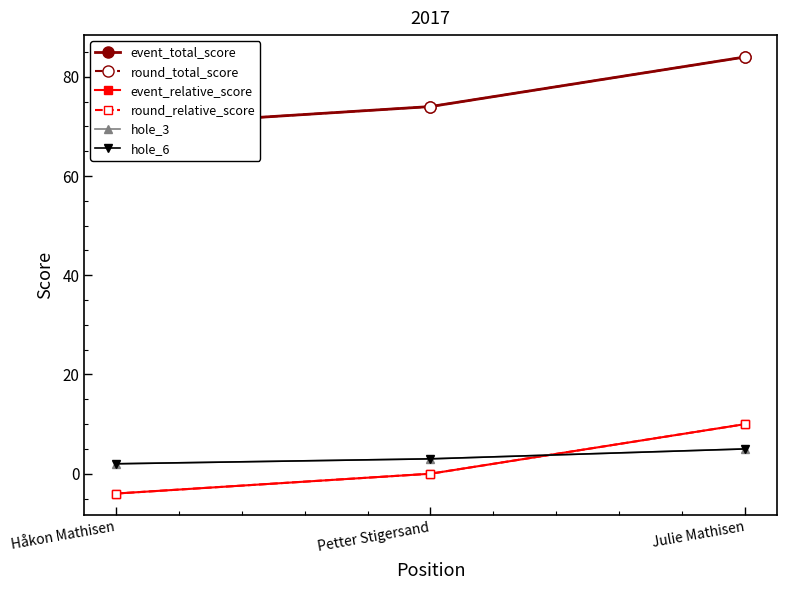

Reading left to right, list all the values displayed in this chart.

event_total_score: 70	74	84
round_total_score: 70	74	84
event_relative_score: -4	0	10
round_relative_score: -4	0	10
hole_3: 2	3	5
hole_6: 2	3	5